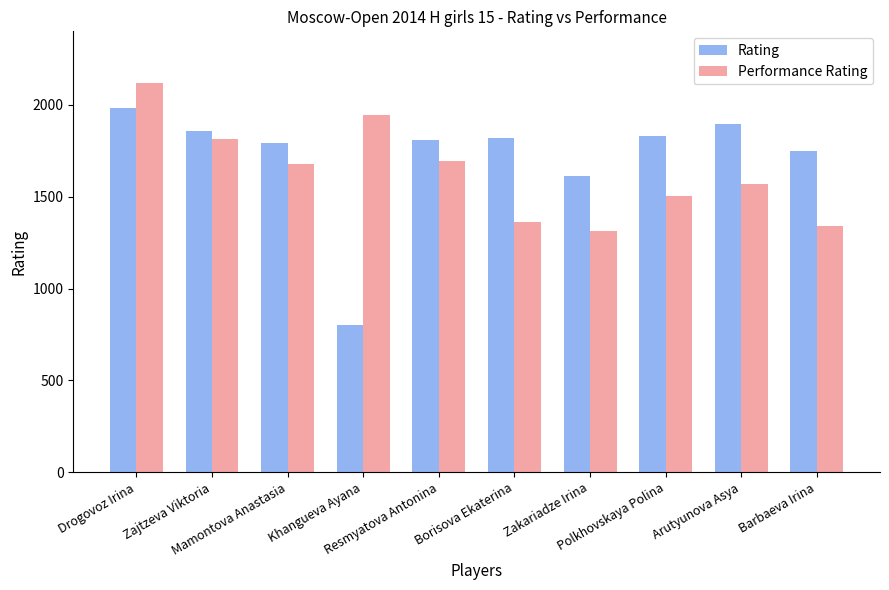

Does the chart contain stacked bars?

No